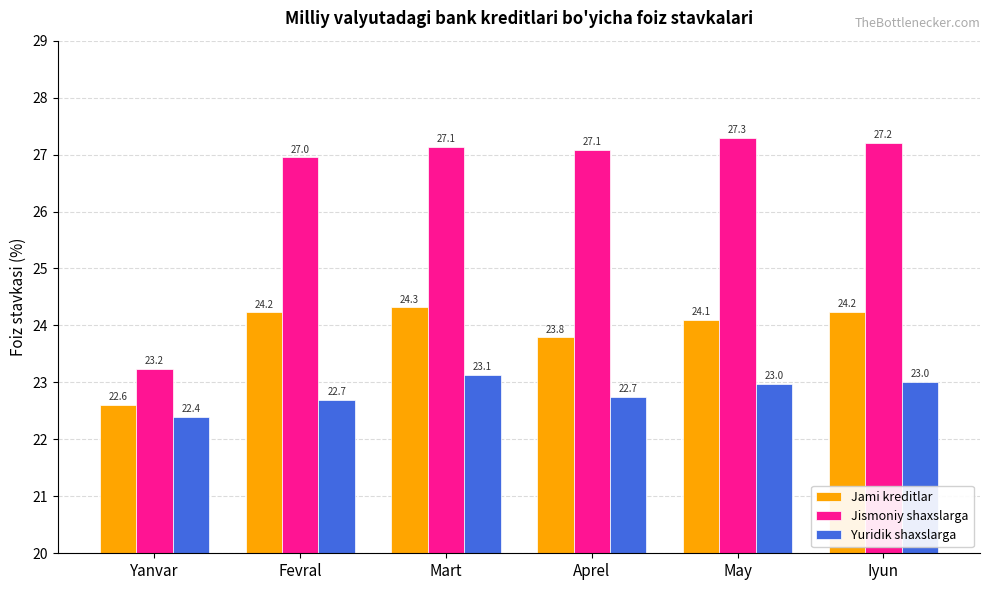

List the series in order of their peak value, highest first.

Jismoniy shaxslarga, Jami kreditlar, Yuridik shaxslarga